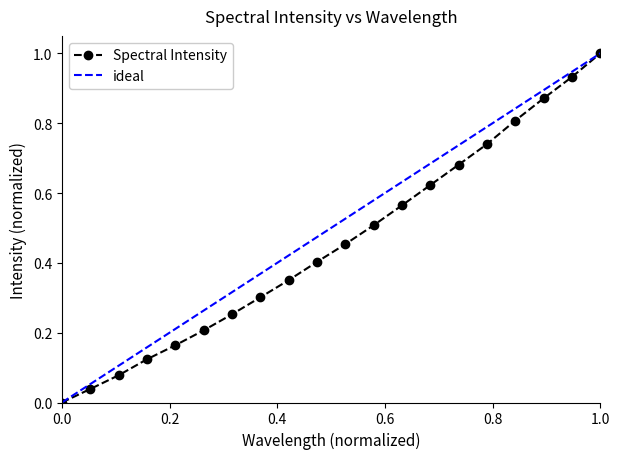

True or false: the data has more than 1 interior local peaks.

False